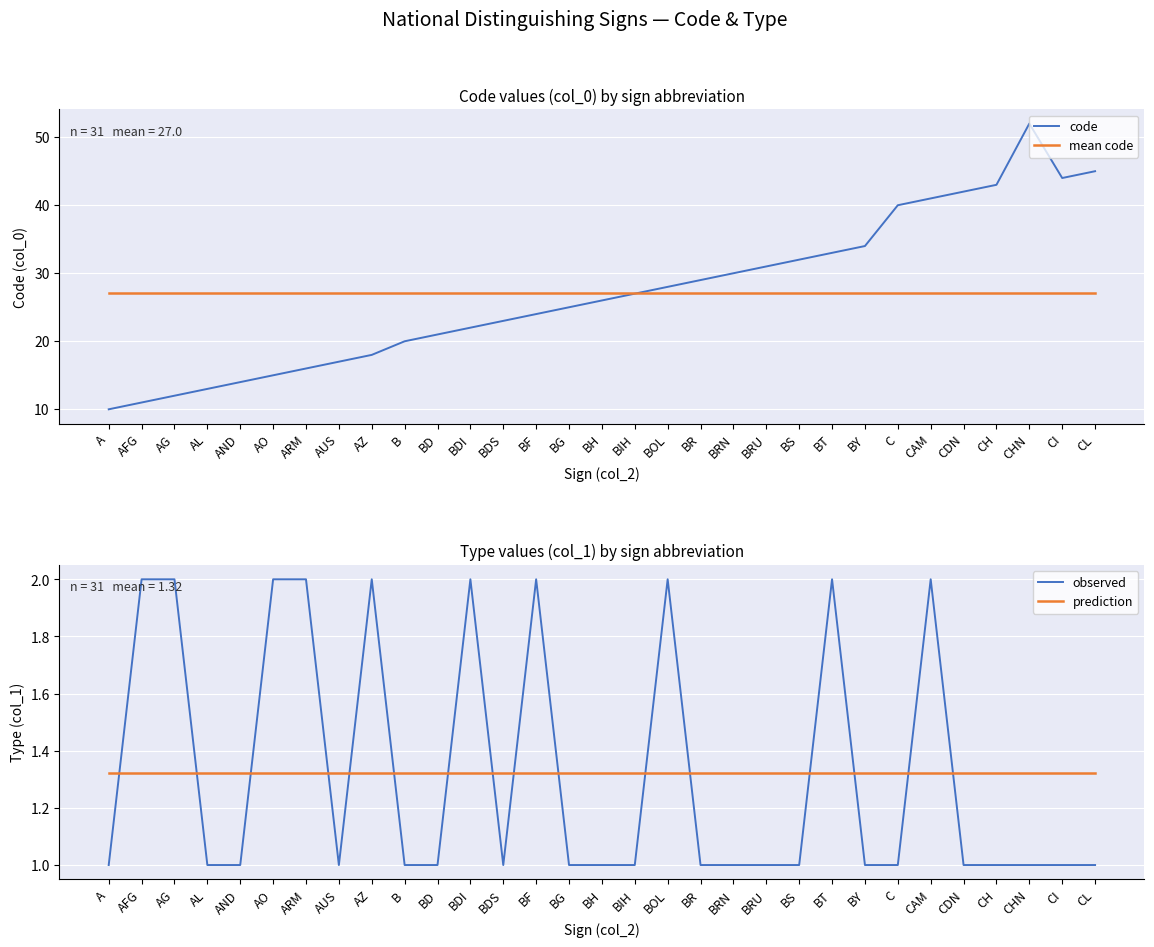

Between BT and CAM, which series saw the biggest shift?

code